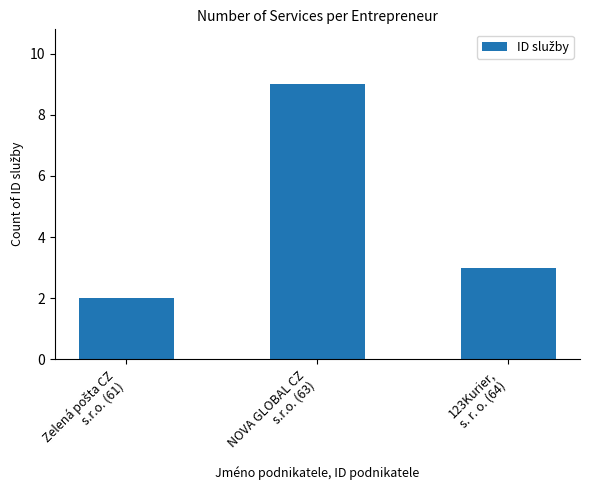

Reading left to right, extract all data points from this chart.

2	9	3